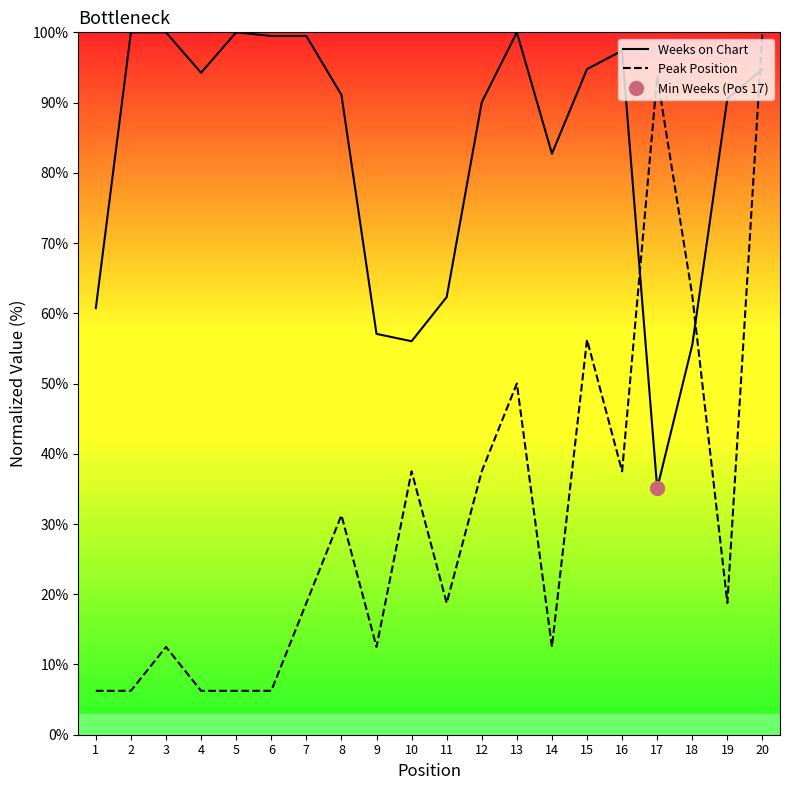

Which series has the largest total across all categories?

Weeks on Chart